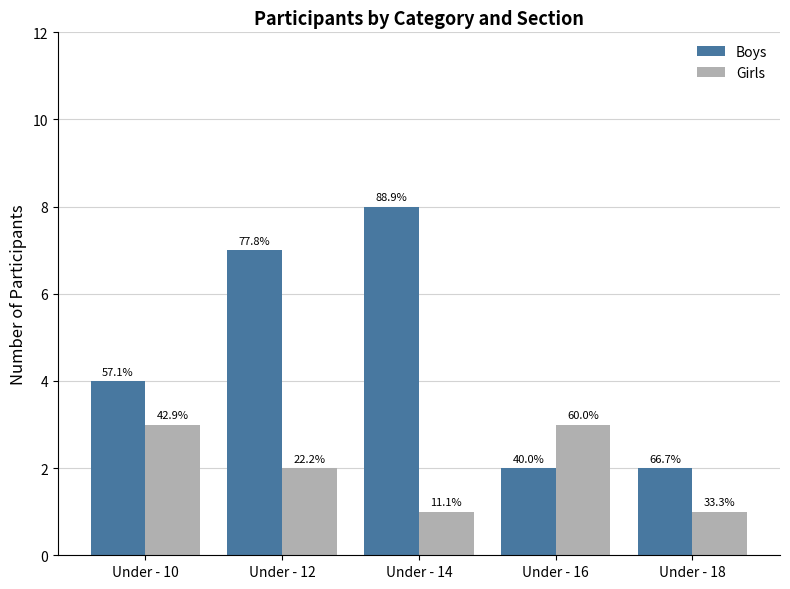

Which series has the largest total across all categories?

Boys